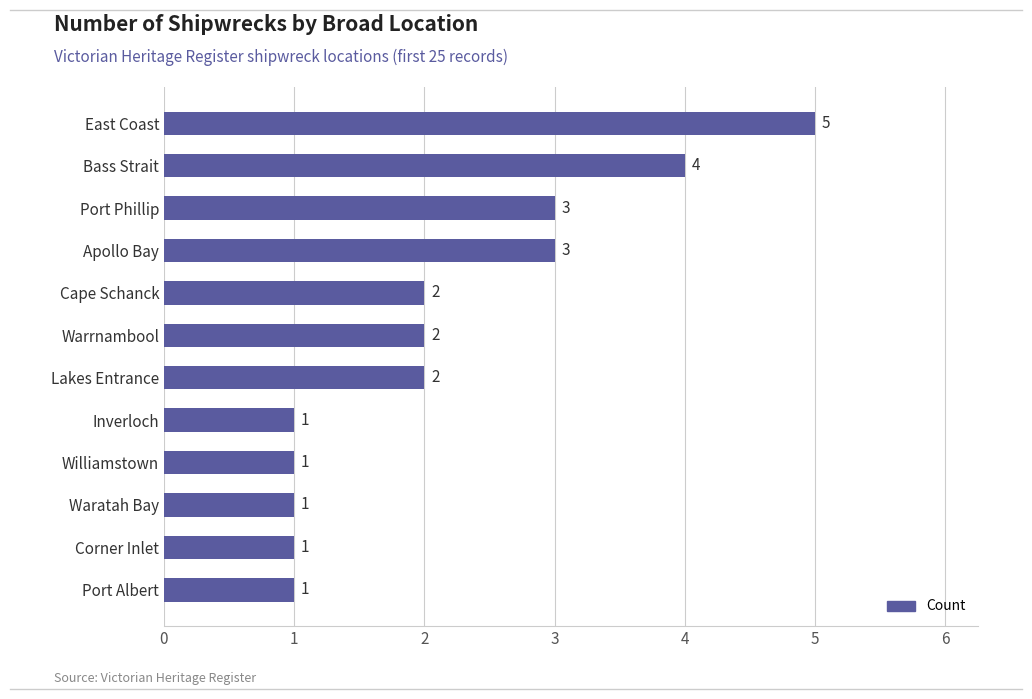

What is the sum of the values at Lakes Entrance and Port Phillip?

5